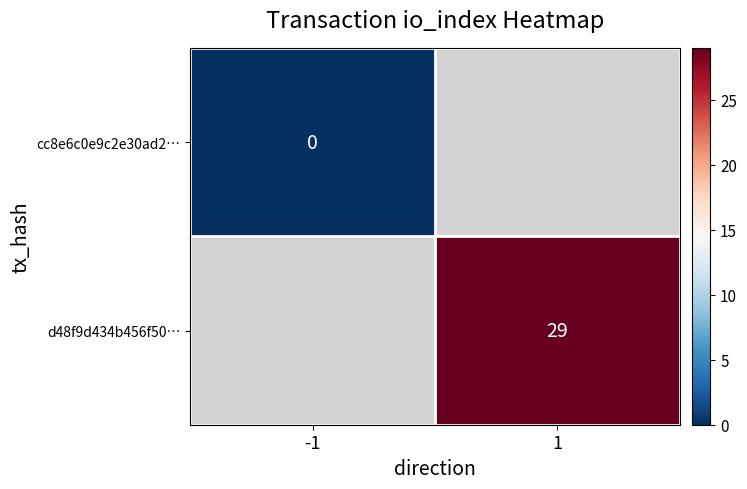

At how many categories does at least one series exceed 26?

1